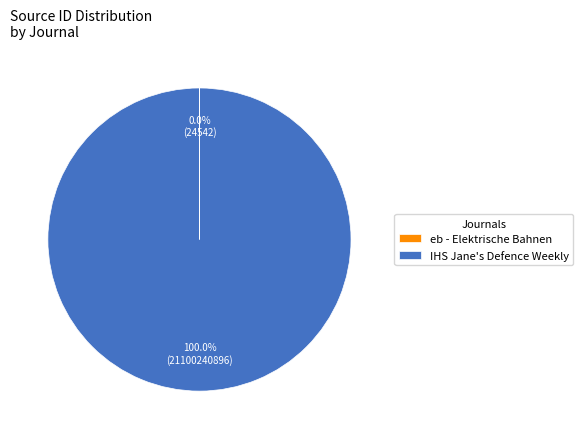

Which category has the biggest portion of the pie?

IHS Jane's Defence Weekly